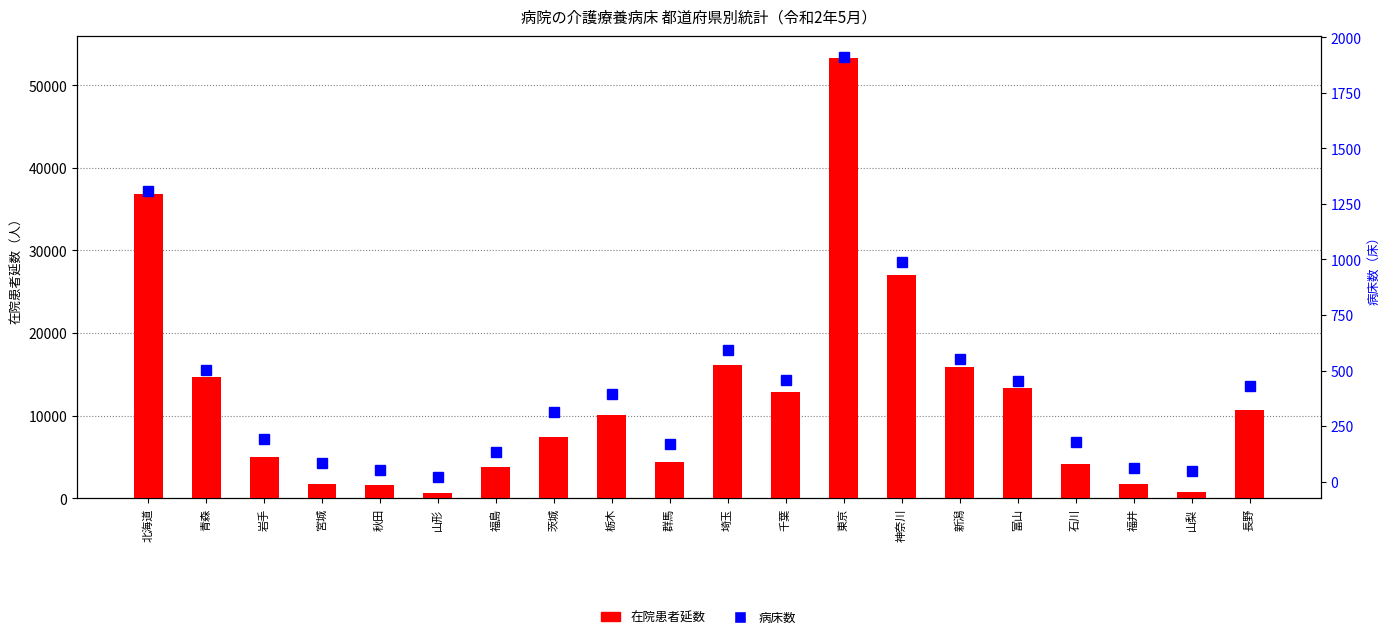

Which category has the highest value in the 病床数 series?

東京